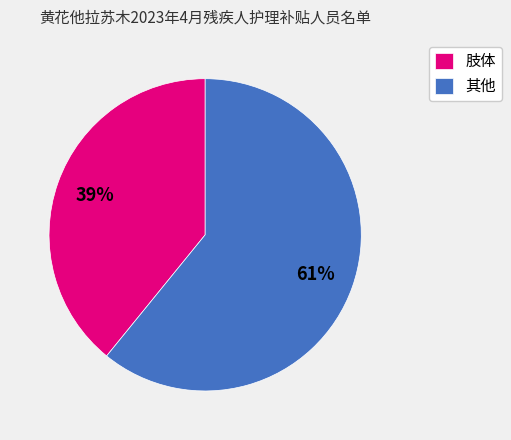

Is the sum of 肢体 and 其他 greater than half?

Yes